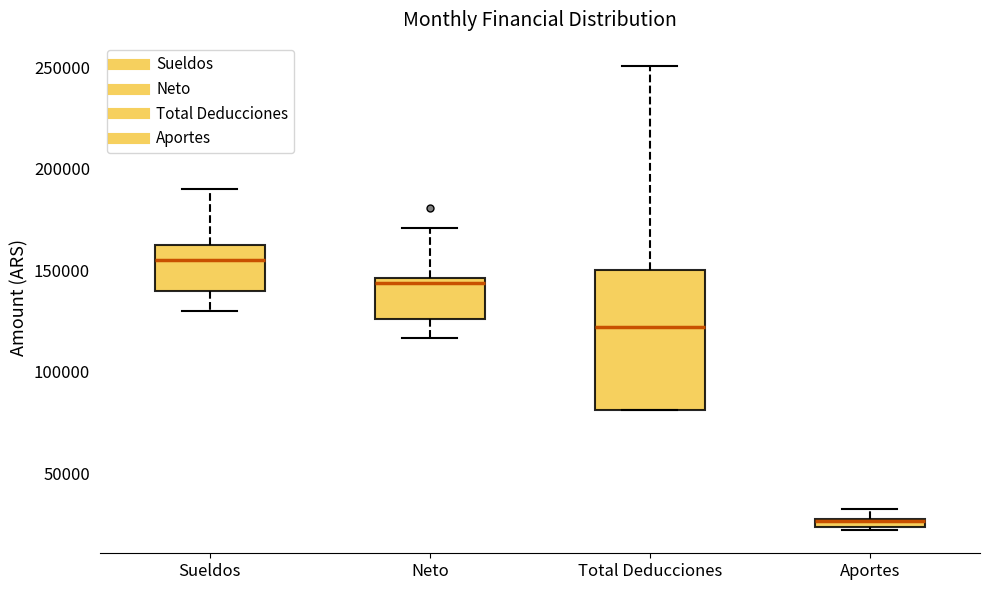

Comparing the boxes themselves (not the whiskers), which one is the tallest?

Total Deducciones